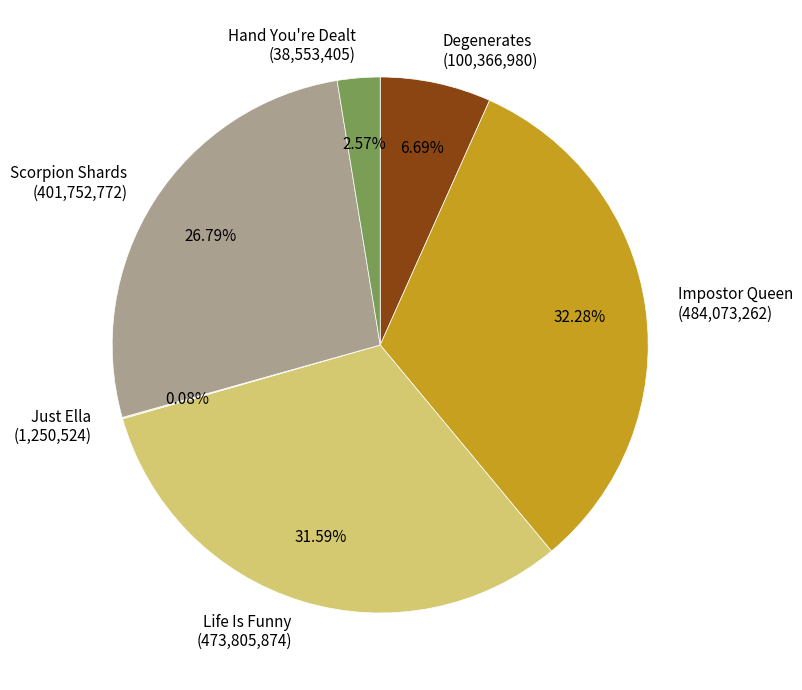

Is the sum of Hand You're Dealt (38,553,405) and Scorpion Shards (401,752,772) greater than half?

No